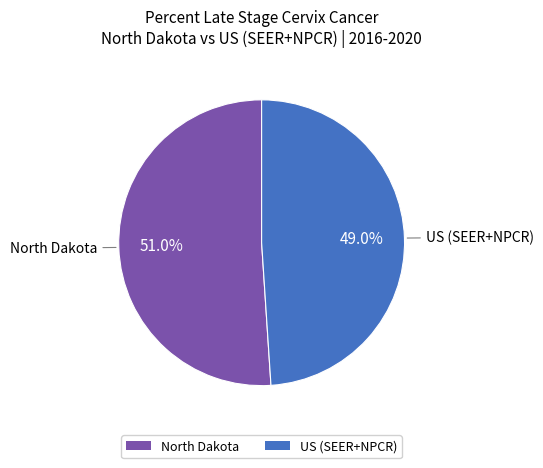

To the nearest percent, what portion does North Dakota represent?

51%